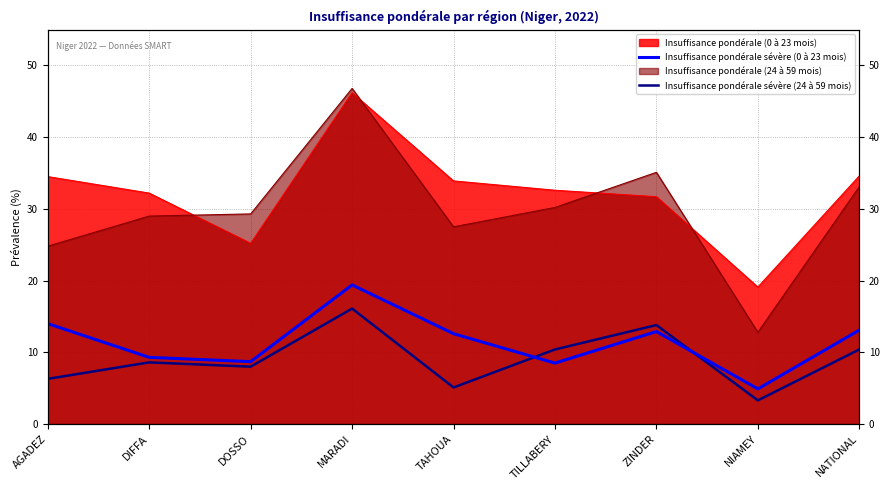

How many intersections are there between Insuffisance pondérale sévère (0 à 23 mois) and Insuffisance pondérale sévère (24 à 59 mois)?

2